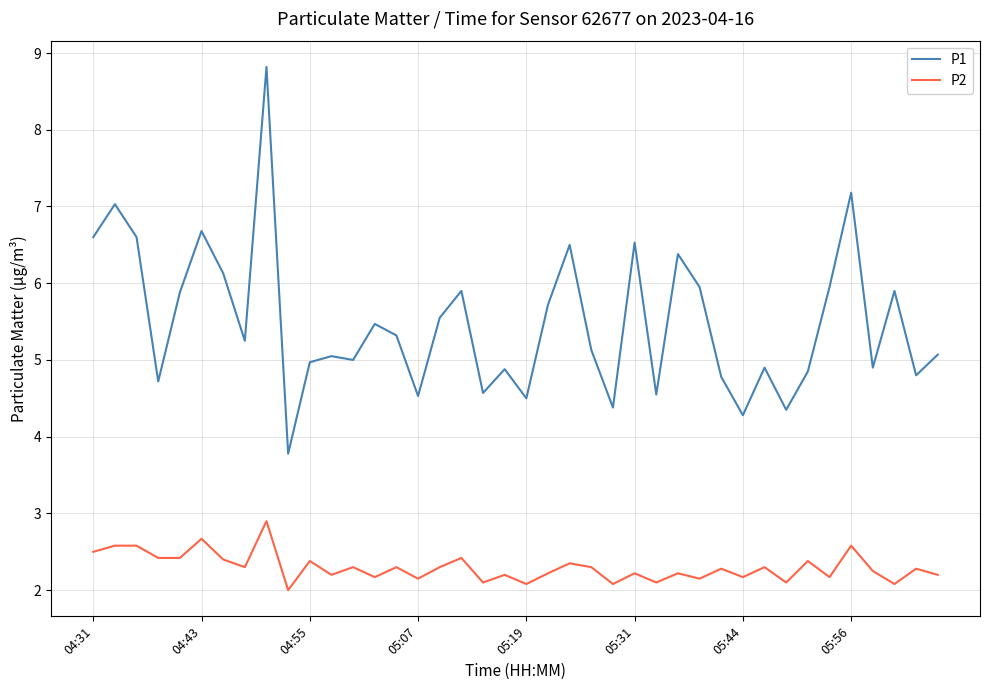

True or false: P2 and P1 cross at least once.

False